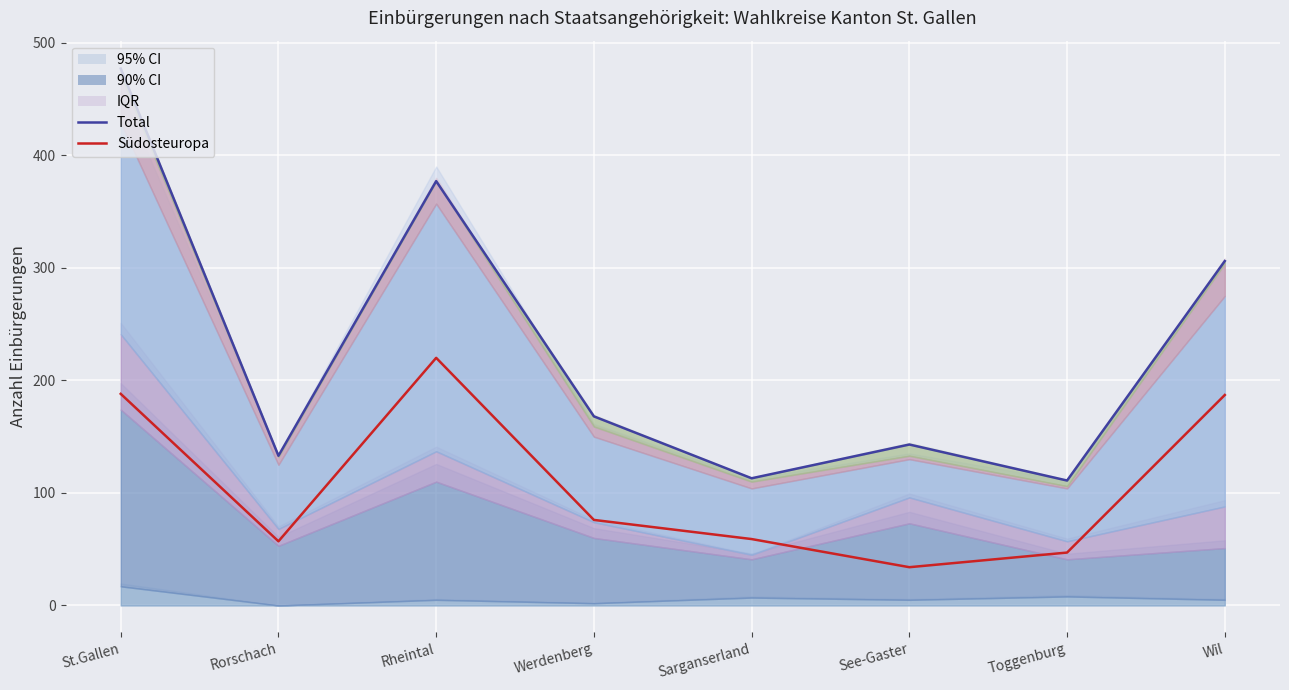

At which category is the sum across all series the highest?

St.Gallen